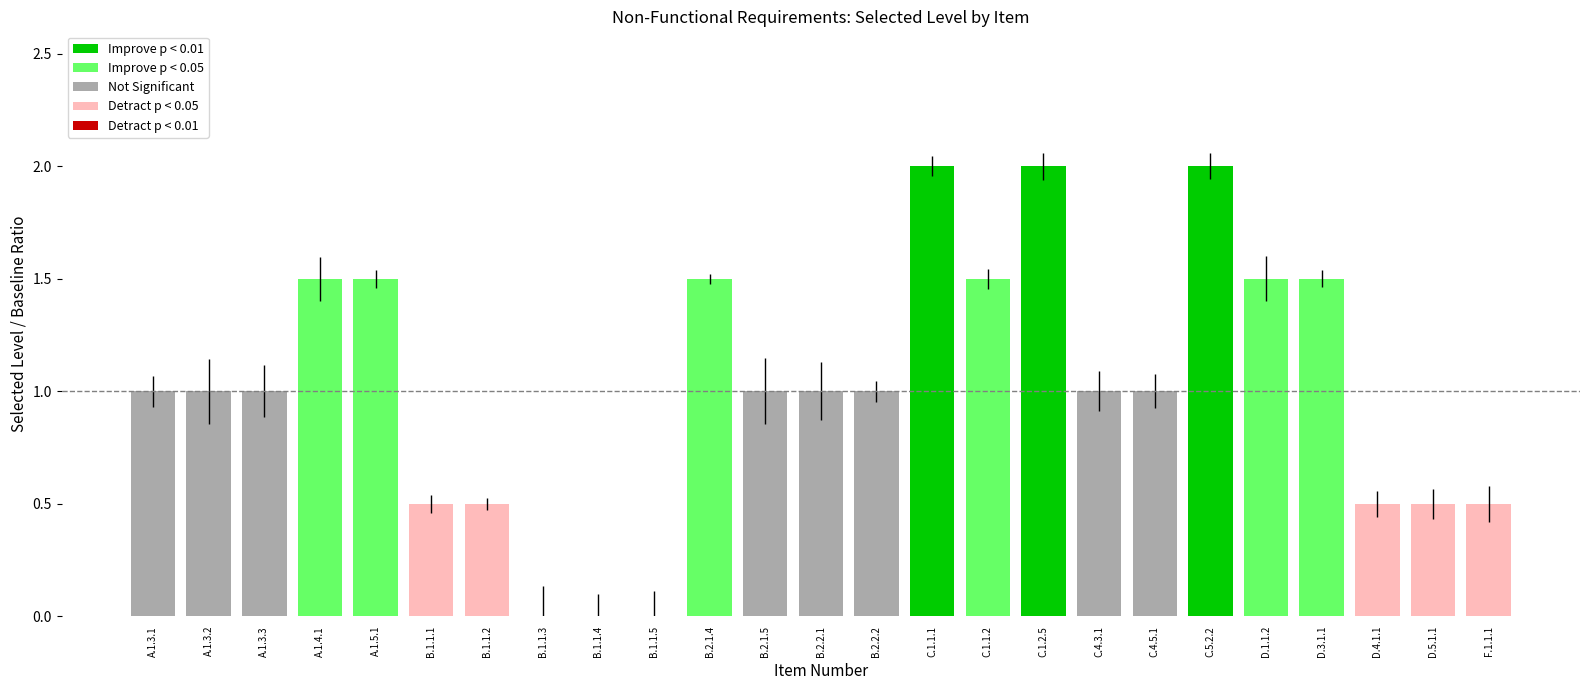

Reading right to left, what are all the values shown in this chart?

F.1.1.1=0.5	D.5.1.1=0.5	D.4.1.1=0.5	D.3.1.1=1.5	D.1.1.2=1.5	C.5.2.2=2.0	C.4.5.1=1.0	C.4.3.1=1.0	C.1.2.5=2.0	C.1.1.2=1.5	C.1.1.1=2.0	B.2.2.2=1.0	B.2.2.1=1.0	B.2.1.5=1.0	B.2.1.4=1.5	B.1.1.5=0.0	B.1.1.4=0.0	B.1.1.3=0.0	B.1.1.2=0.5	B.1.1.1=0.5	A.1.5.1=1.5	A.1.4.1=1.5	A.1.3.3=1.0	A.1.3.2=1.0	A.1.3.1=1.0